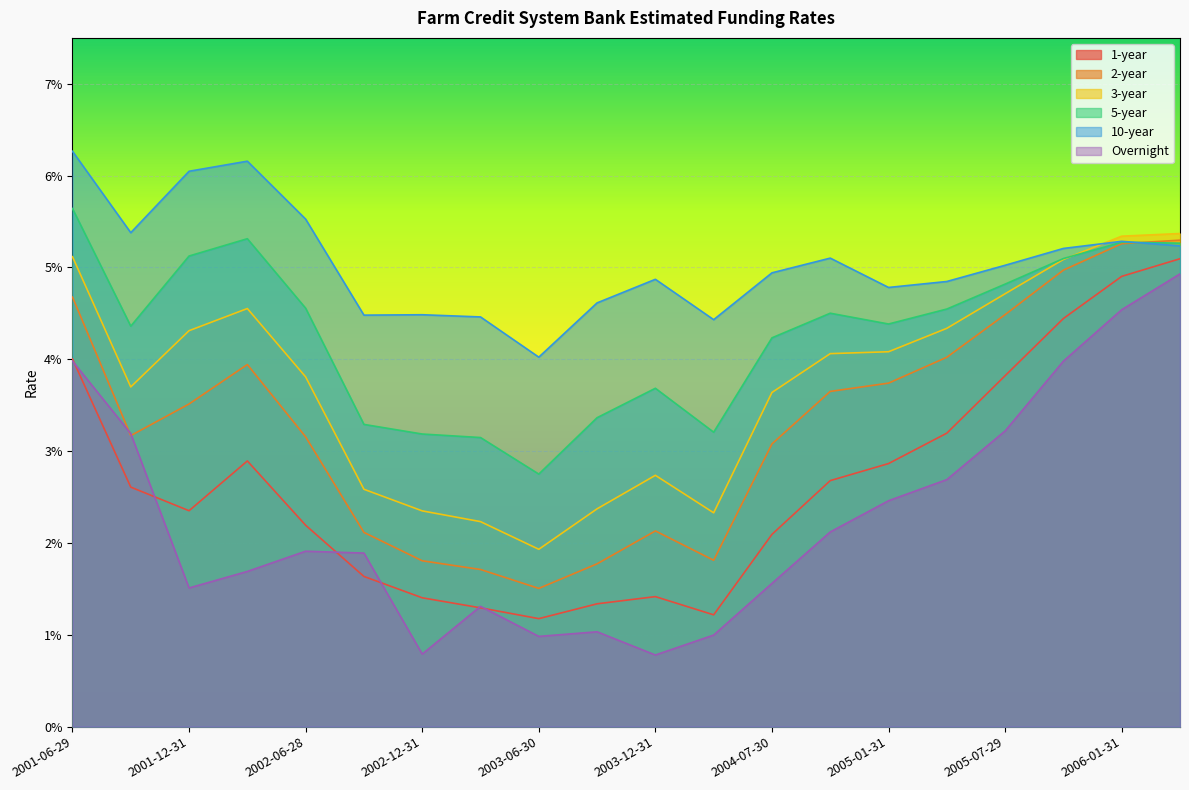

Is it true that 2-year equals 0.0 at 2006-04-28?

False